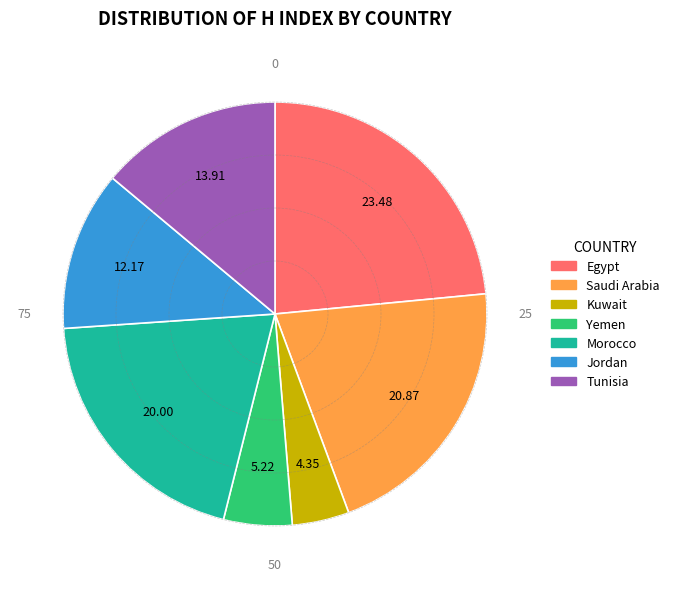

Which category has the smallest portion of the pie?

Kuwait